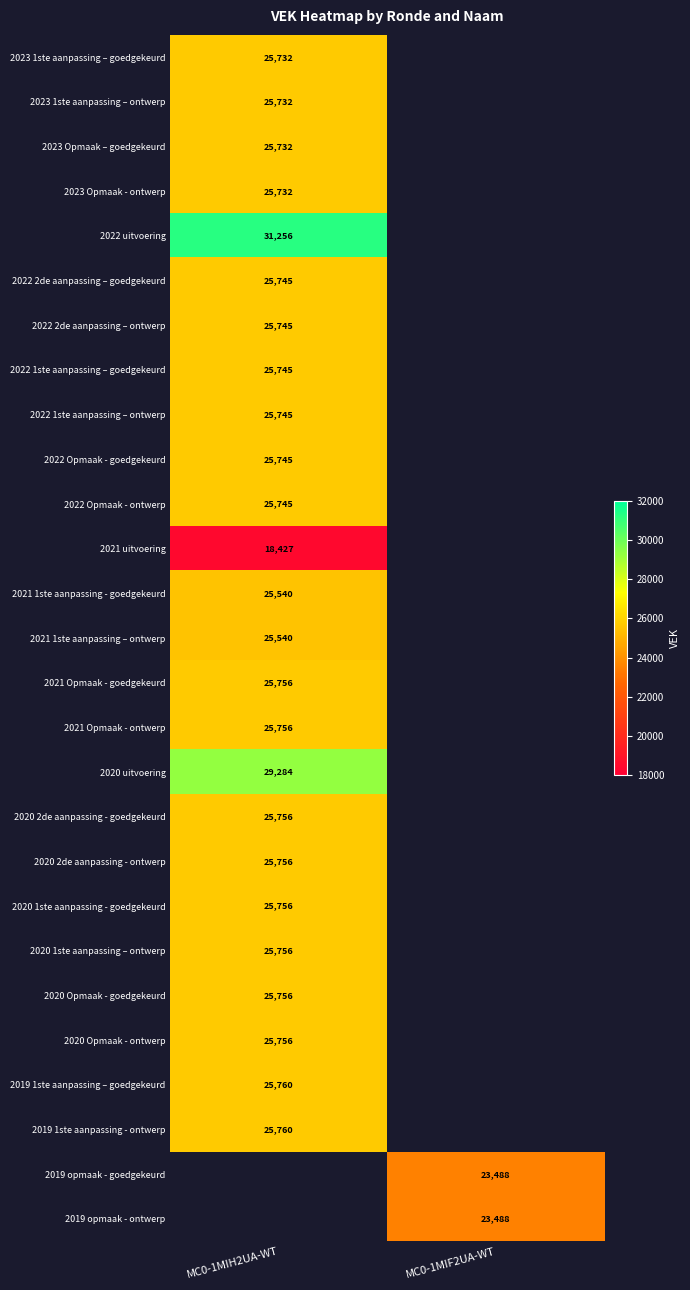

The 2019 opmaak - goedgekeurd series shows 30553 at MC0-1MIF2UA-WT. True or false?

False